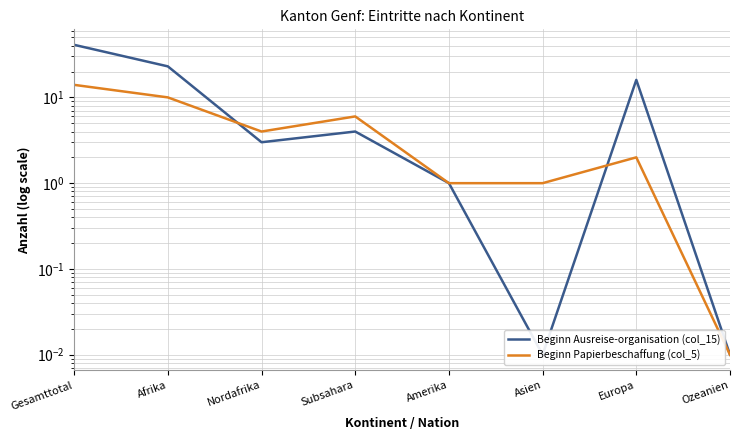

What position from the right is Ozeanien?

1